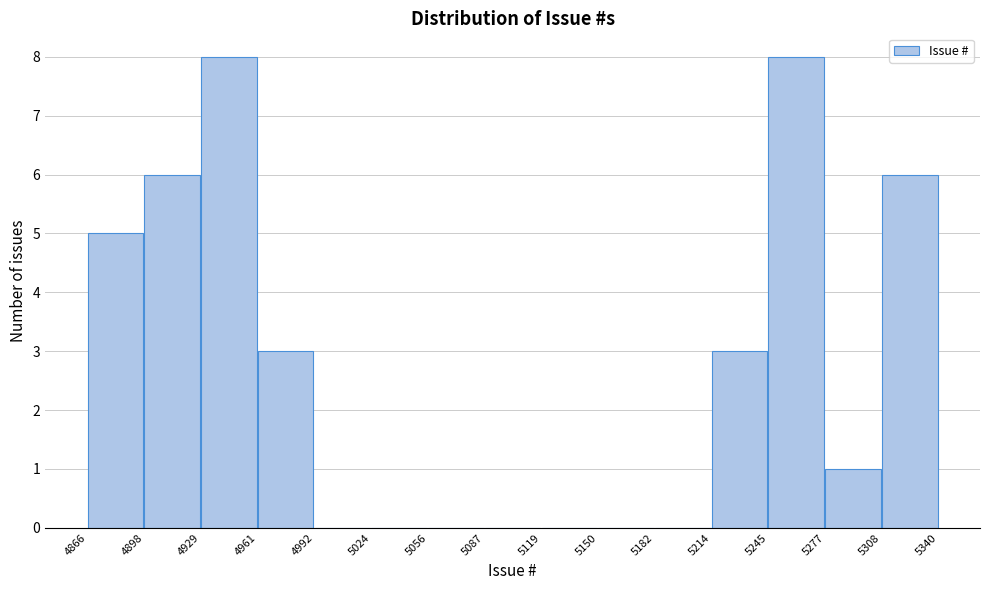

Reading left to right, list every bar in this chart as the range it spans on the x-axis followed by its height. The values are not printed on the chart, so give them approximately, as read against the axis.

4866 to 4898: 5
4898 to 4929: 6
4929 to 4961: 8
4961 to 4992: 3
4992 to 5024: 0
5024 to 5056: 0
5056 to 5087: 0
5087 to 5119: 0
5119 to 5150: 0
5150 to 5182: 0
5182 to 5214: 0
5214 to 5245: 3
5245 to 5277: 8
5277 to 5308: 1
5308 to 5340: 6